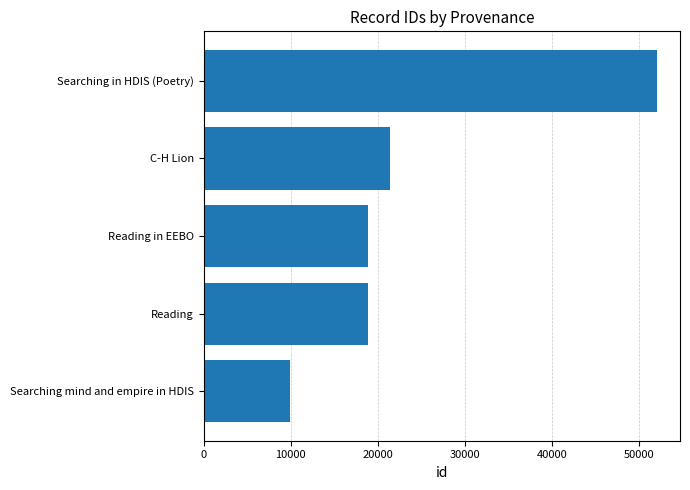

What is the maximum value shown in the chart?

52090